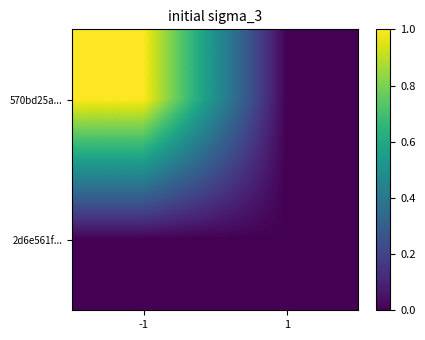

Which series has the largest total across all categories?

570bd25a...